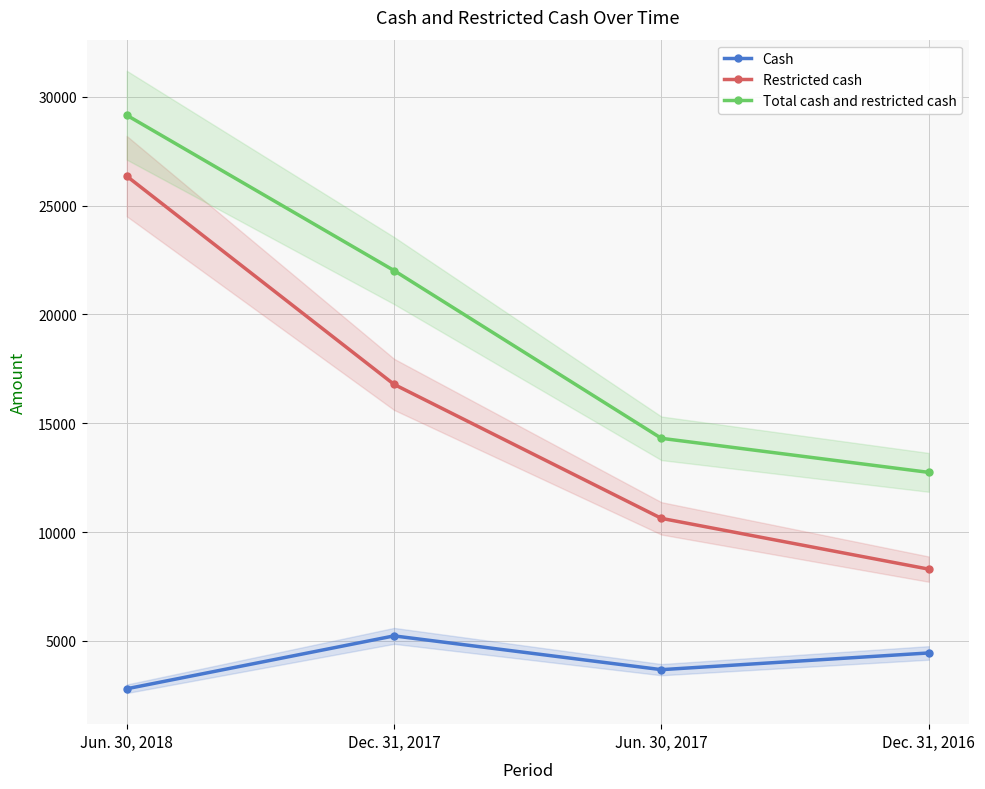

At how many categories does at least one series exceed 8720?

4